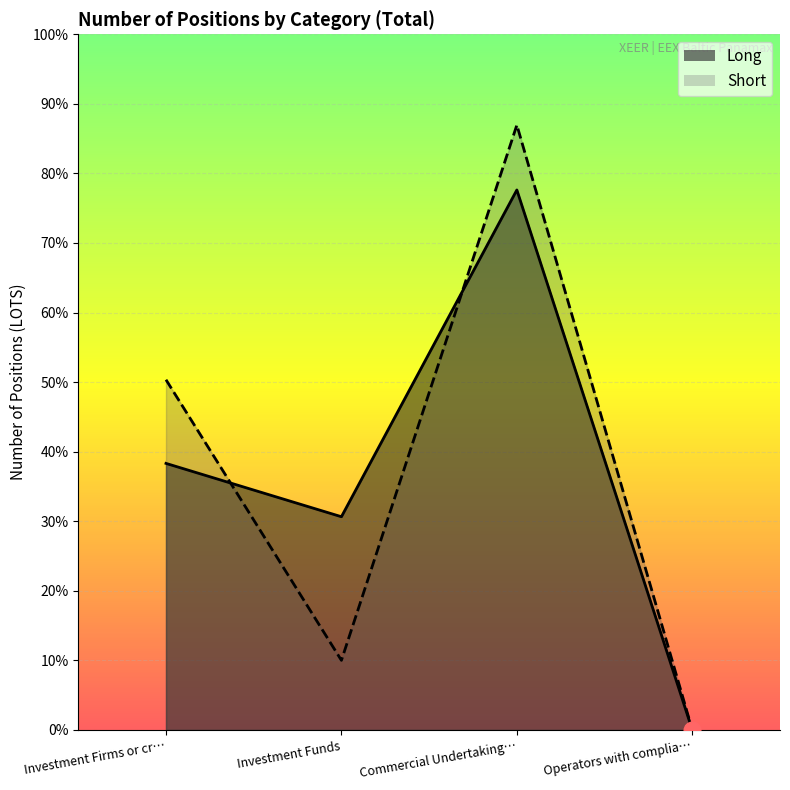

Is it true that Short equals 34442.3 at Commercial Undertaking…?

True